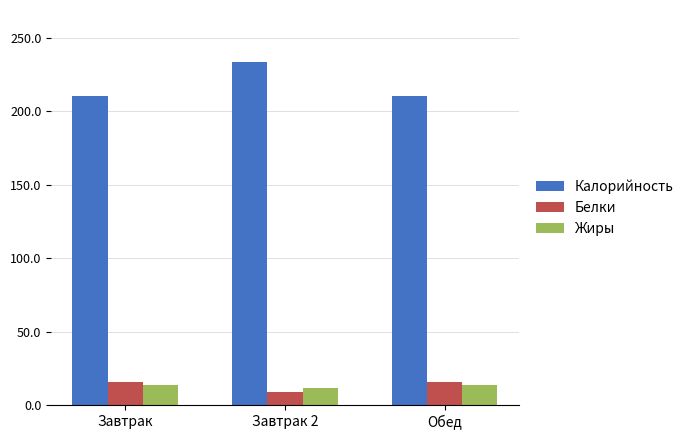

What is the label of the 3rd bar from the right?

Завтрак